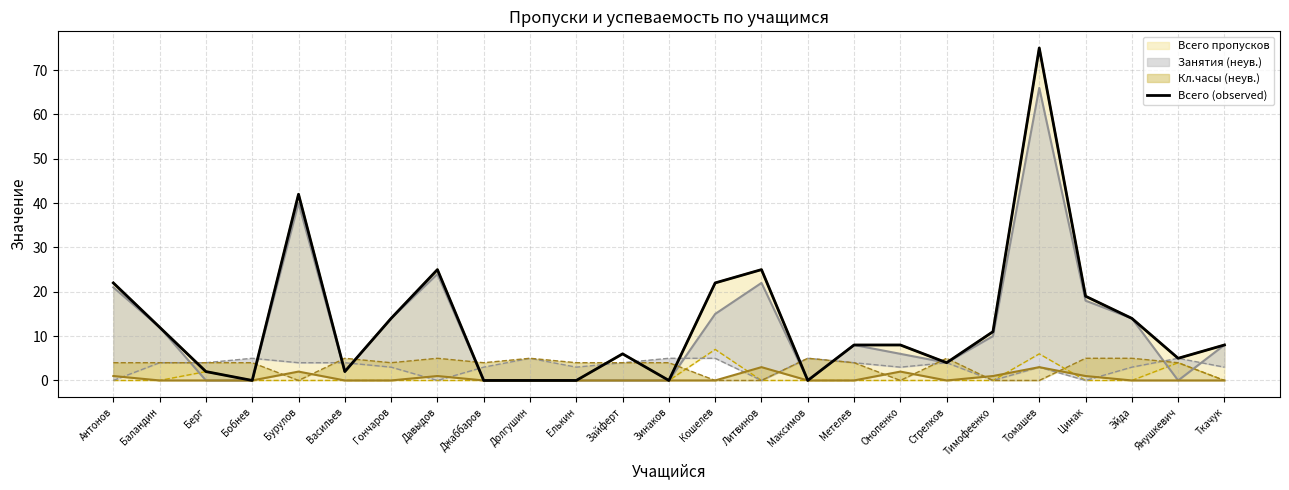

At how many categories does at least one series exceed 9?

11